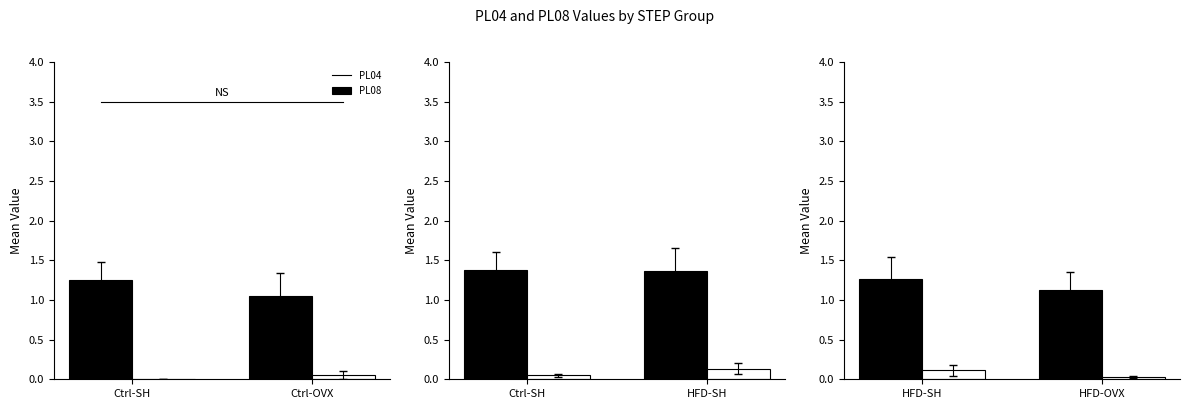

True or false: PL08 (STEP) has a value of 0.0 at HFD-OVX.

False